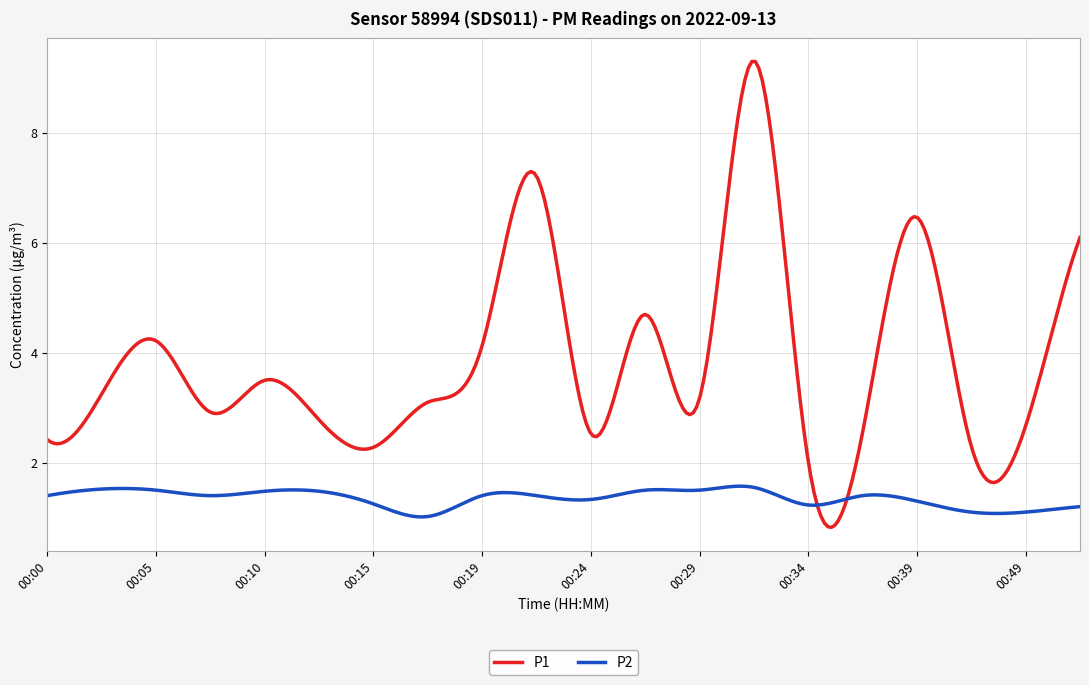

What is the sum of all P1 values?

1154.8